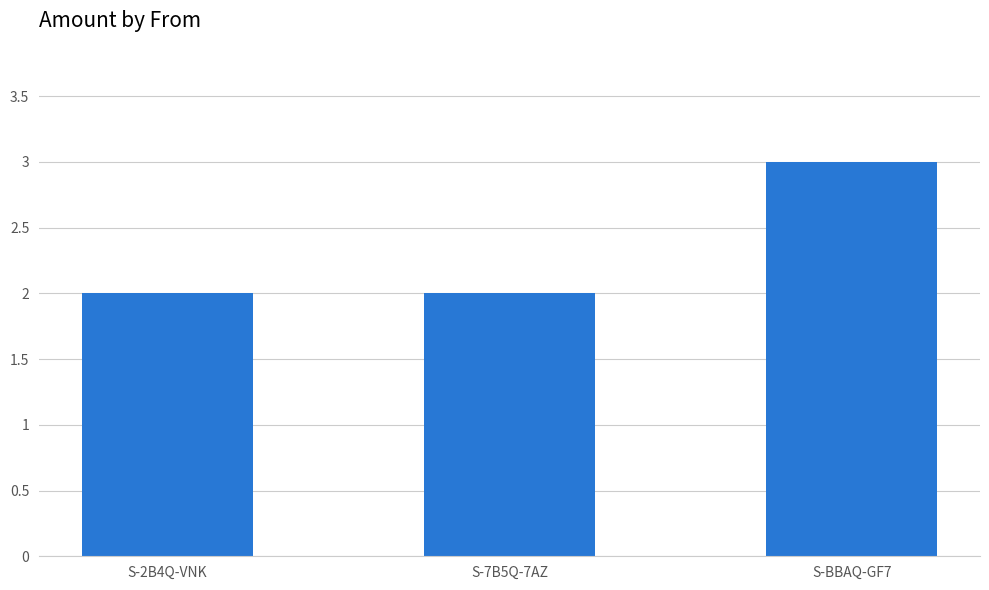

Reading left to right, what are all the values shown in this chart?

2	2	3